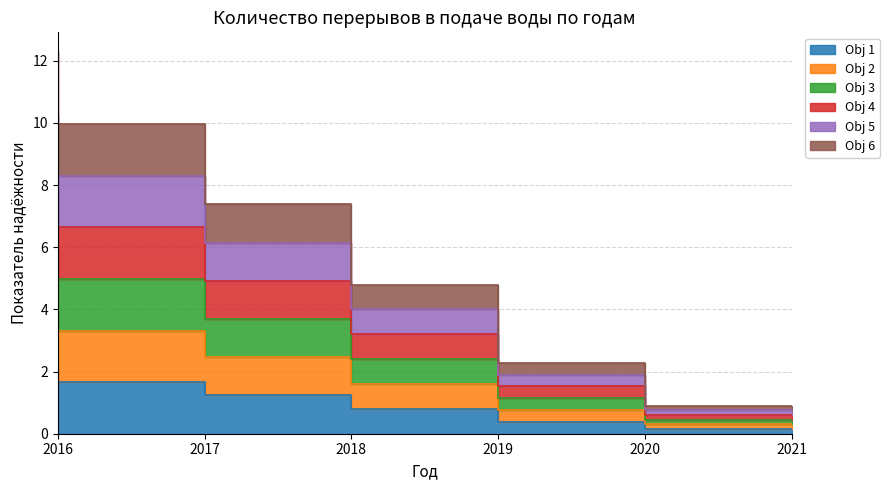

Where is Obj 2 nearest to the value 2?

2019